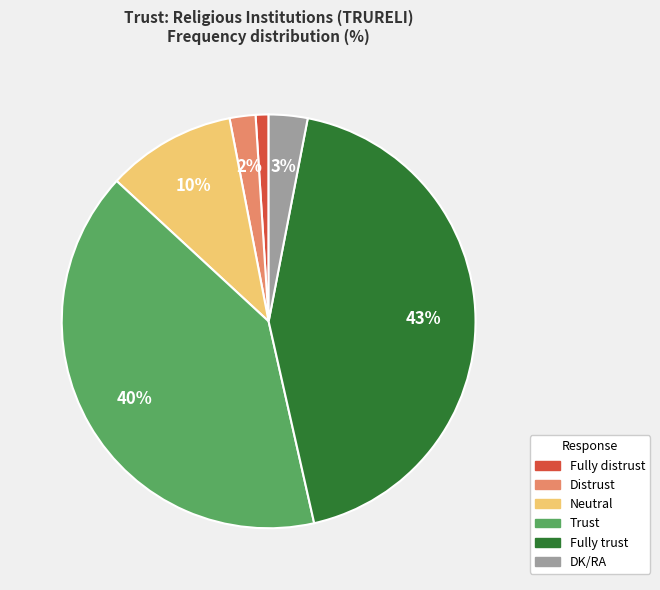

To the nearest percent, what is the difference between the largest and smallest slice percentages?

42%